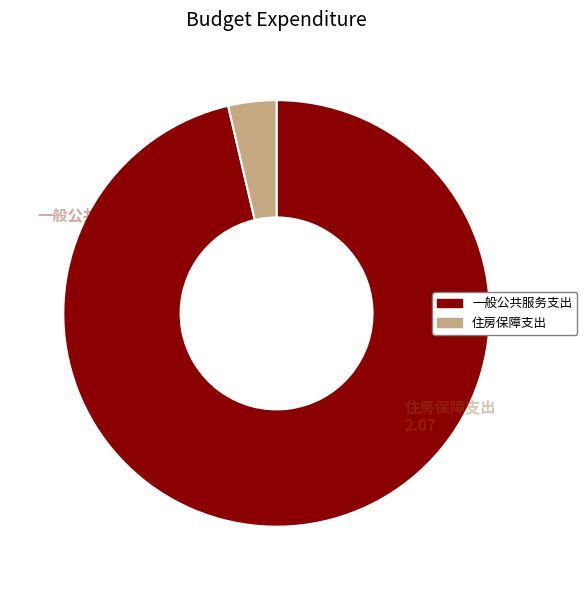

Which category has the smallest portion of the pie?

住房保障支出